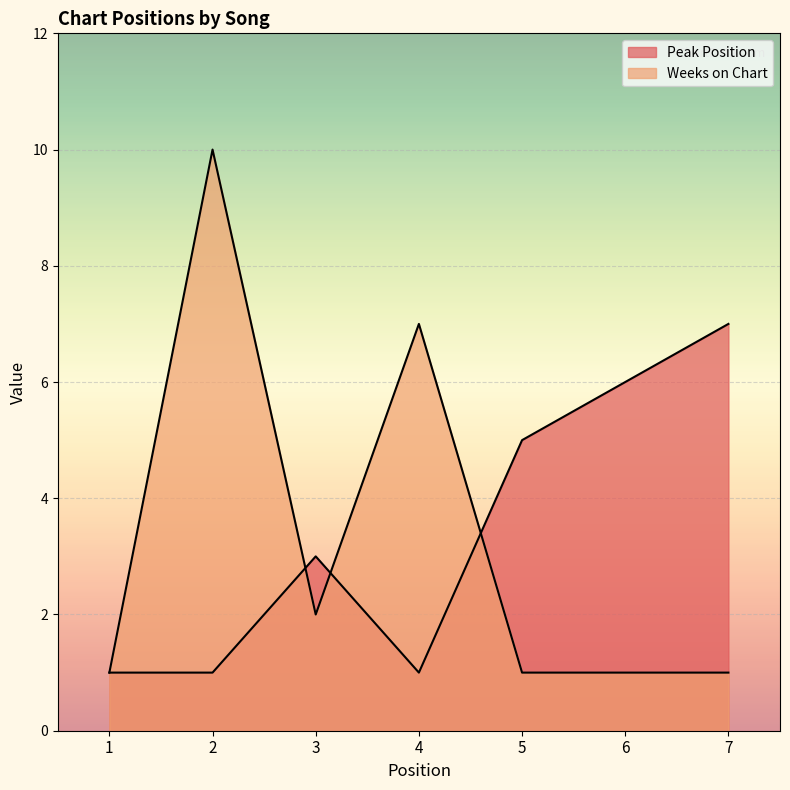

What is the difference between the maximum and minimum values in the Weeks on Chart series?

9